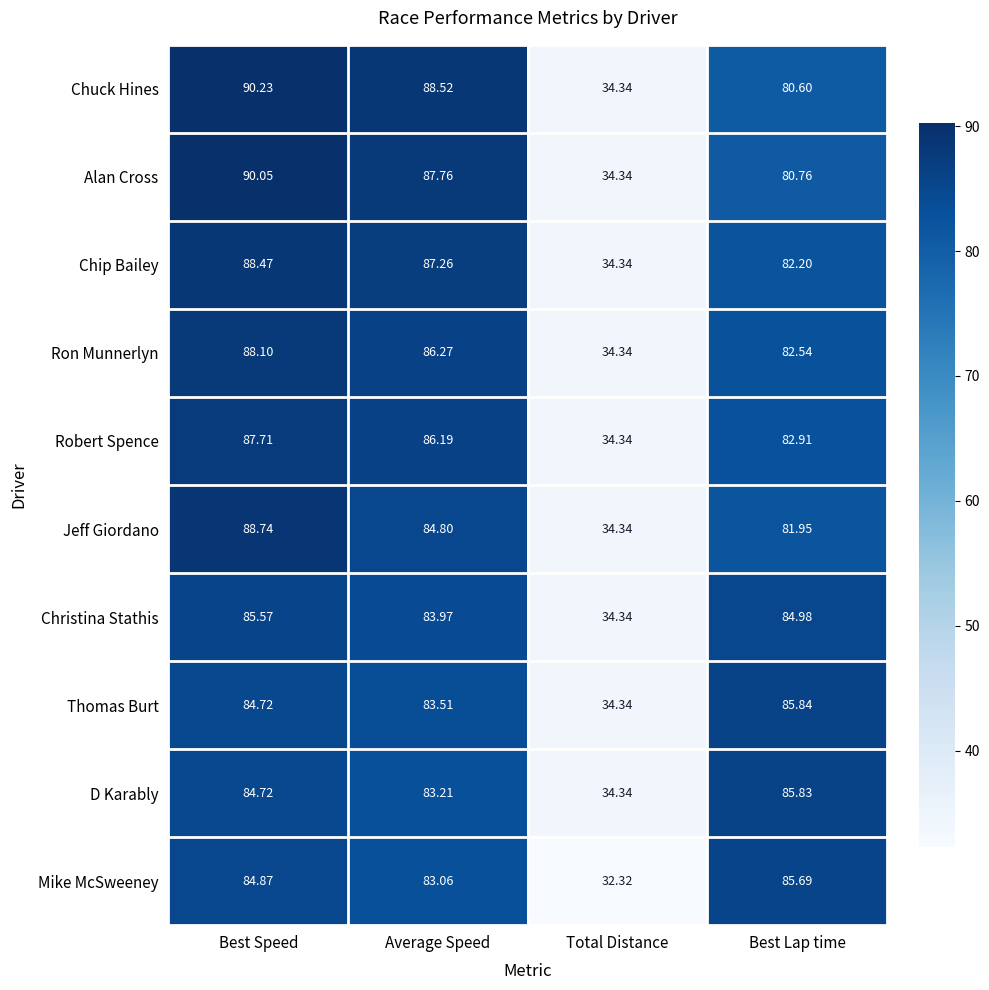

Where is Mike McSweeney nearest to the value 59?

Average Speed